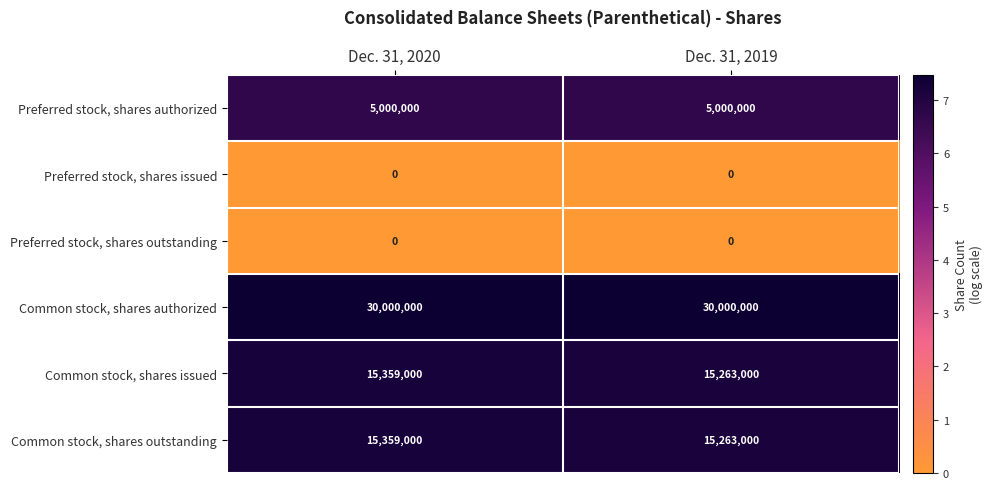

What is the greatest value displayed?

30000000